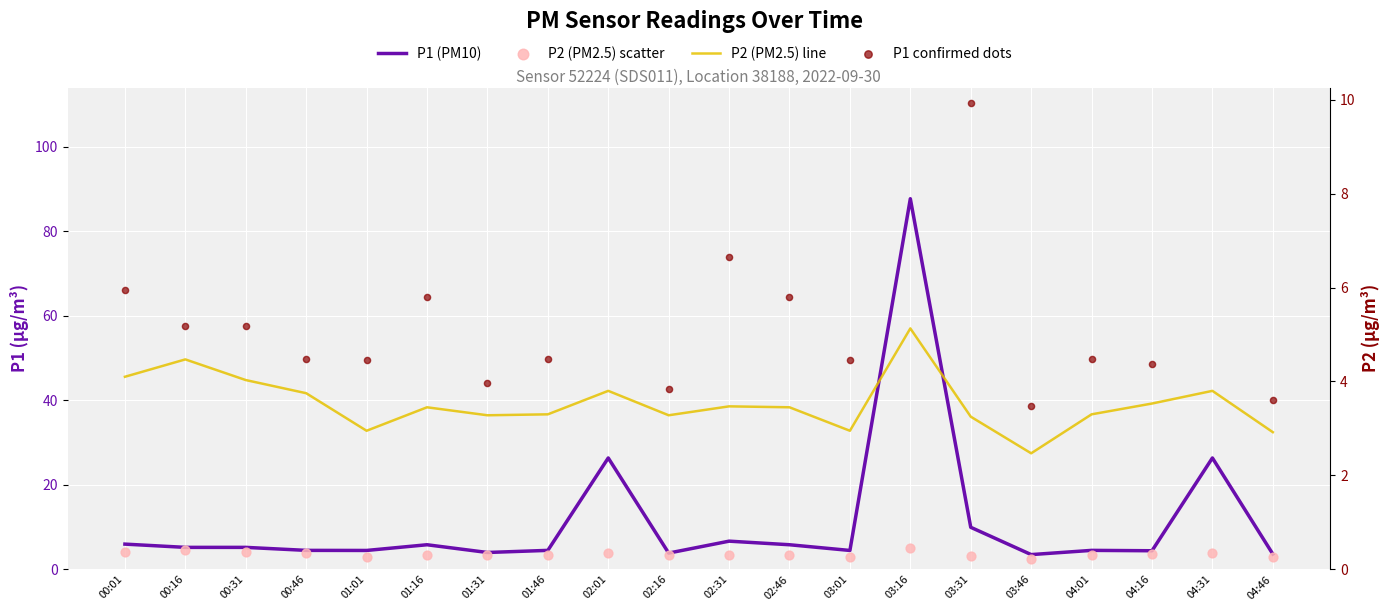

Which series has the largest total across all categories?

P1 (PM10)